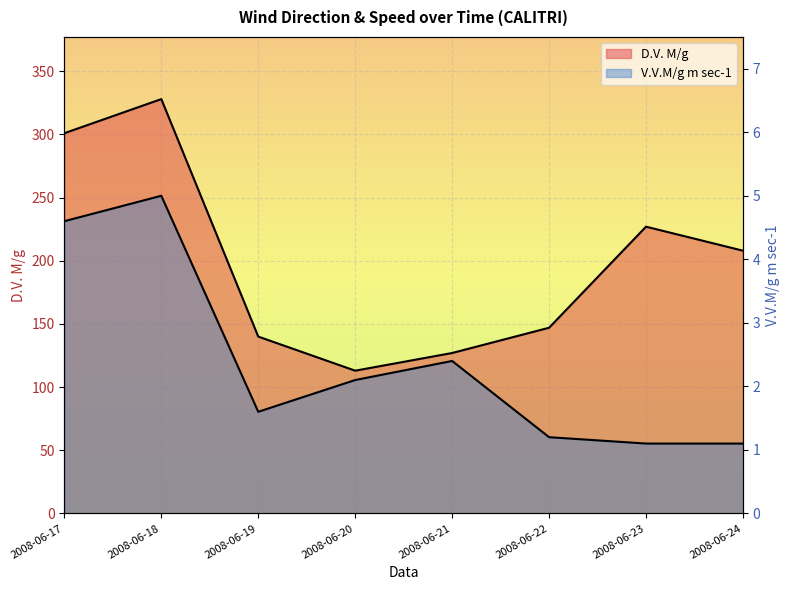

How many data points in D.V. M/g are less than 208?

4